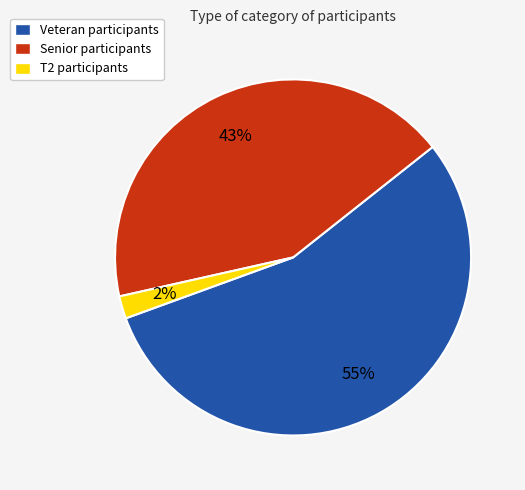

How many slices are in this pie chart?

3